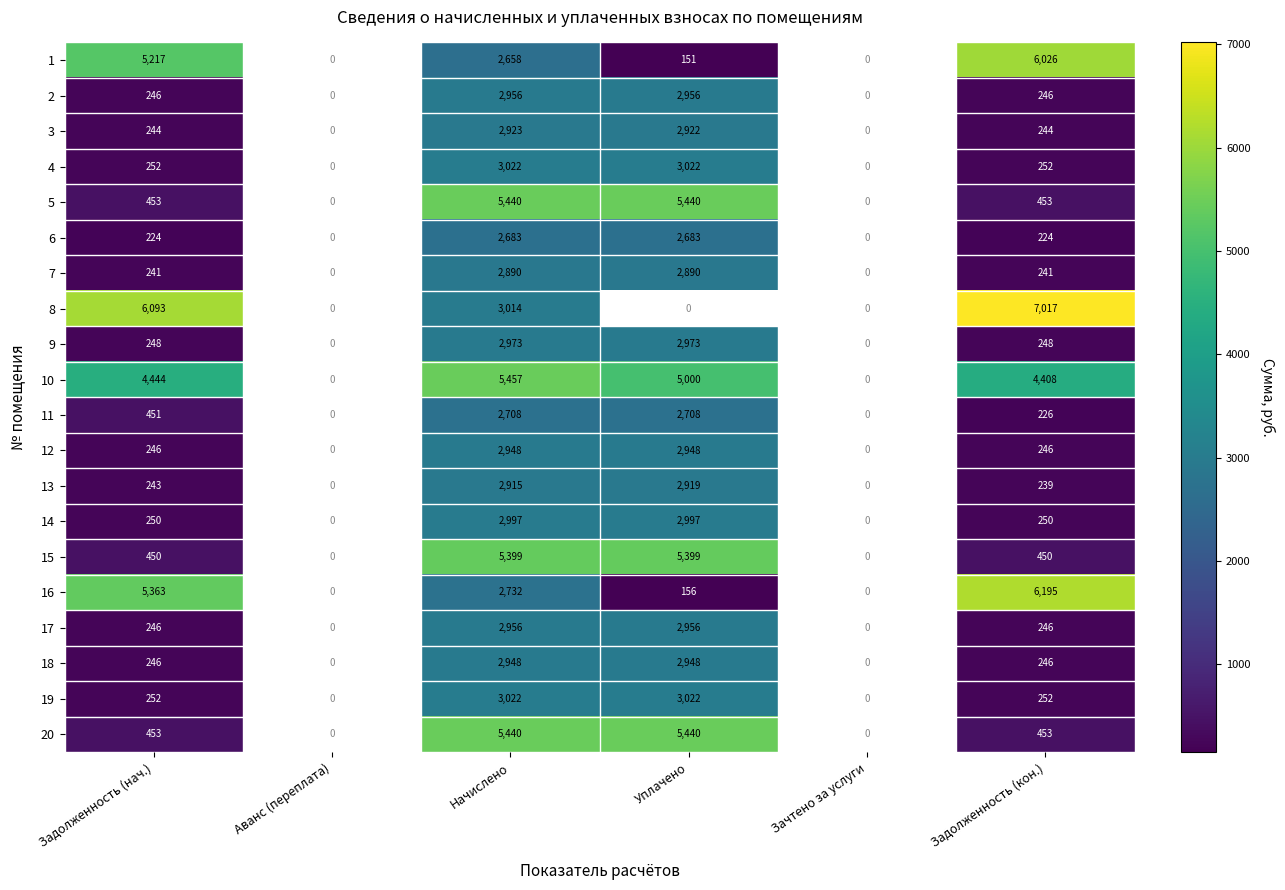

Is the value of 15 at Задолженность (нач.) greater than the value of 7 at Начислено?

No